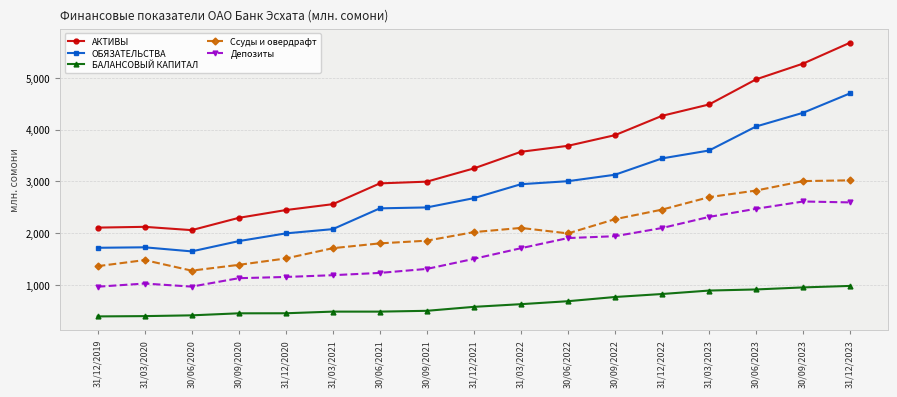

Where does the ОБЯЗАТЕЛЬСТВА series first go above 2674?

31/12/2021